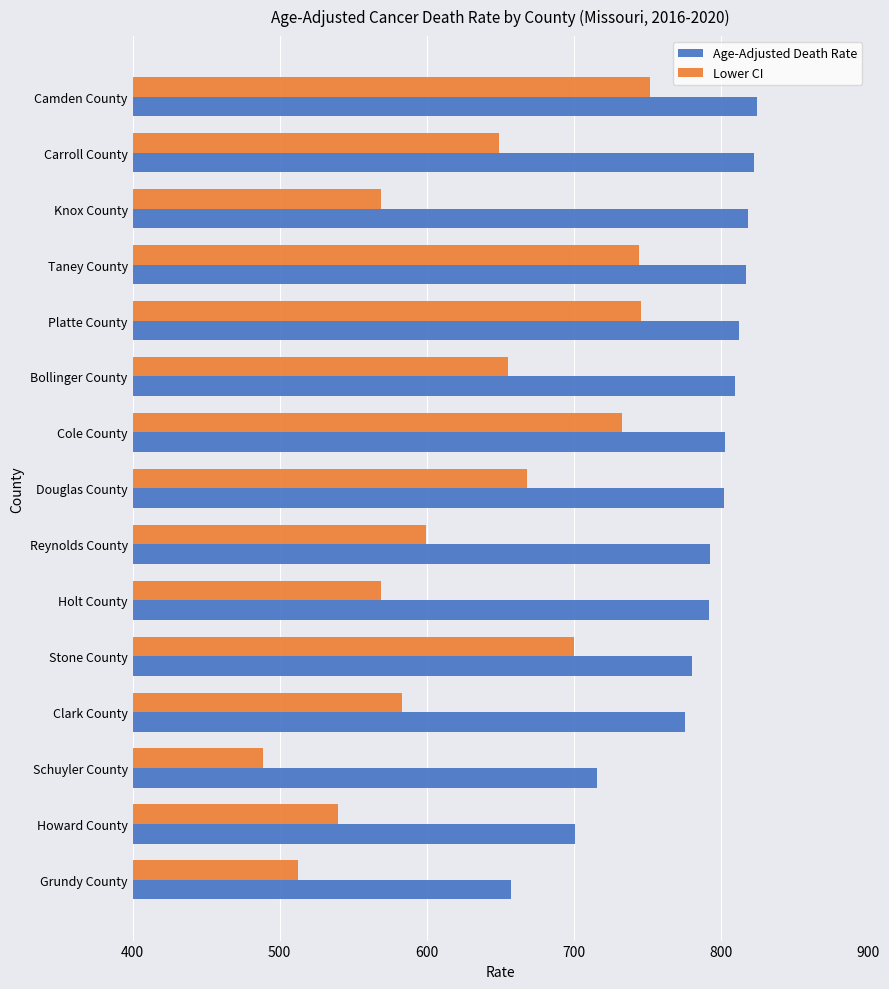

Which series has the largest range (max minus min)?

Lower CI